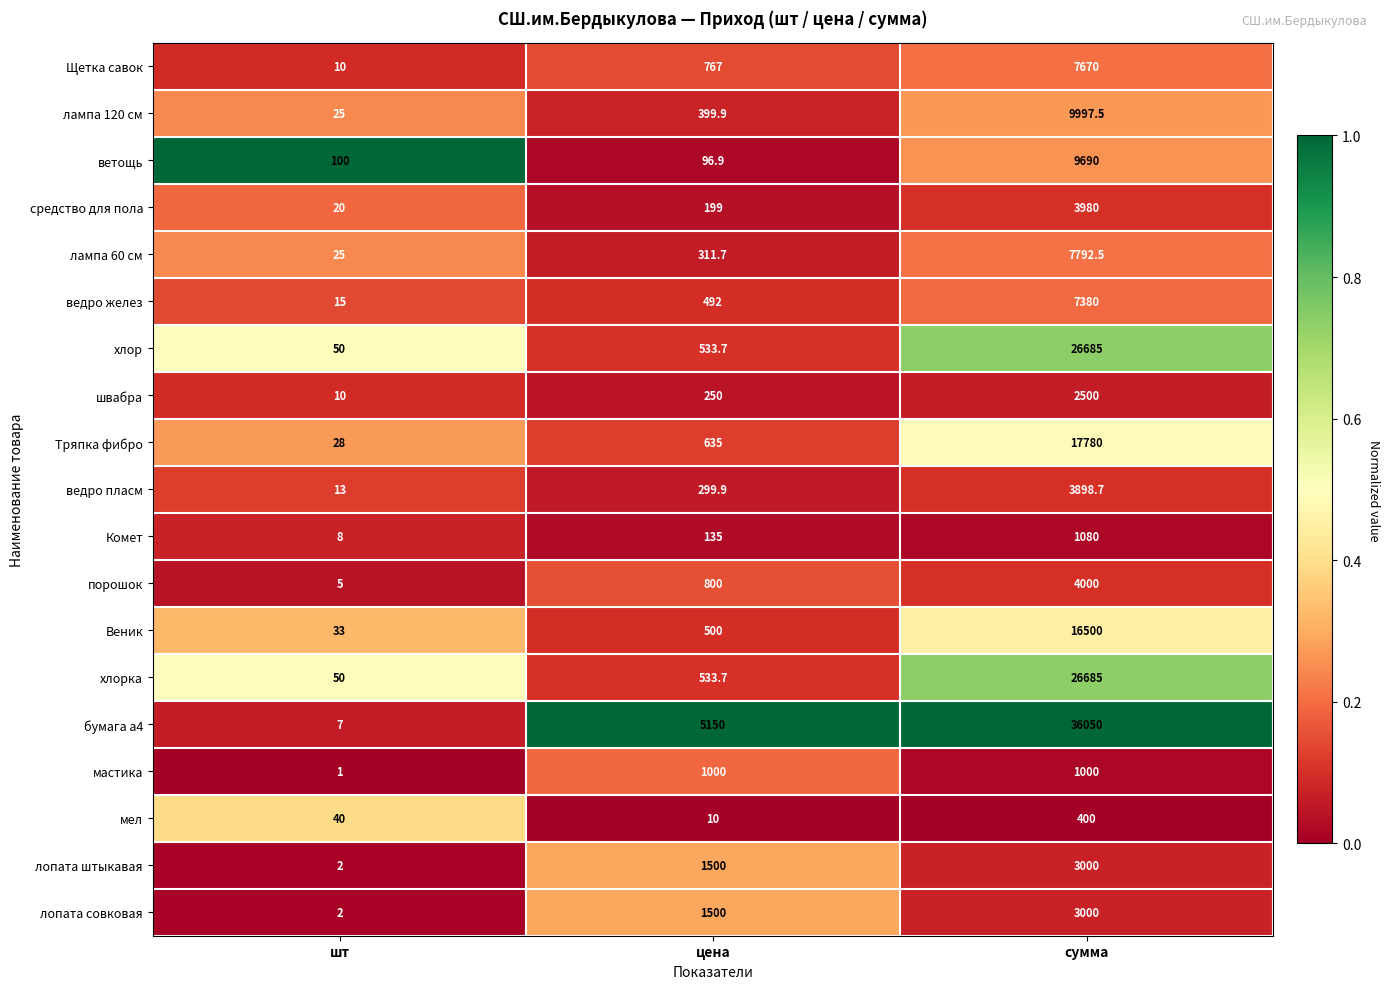

True or false: Щетка савок has a value of 3.5 at шт.

False